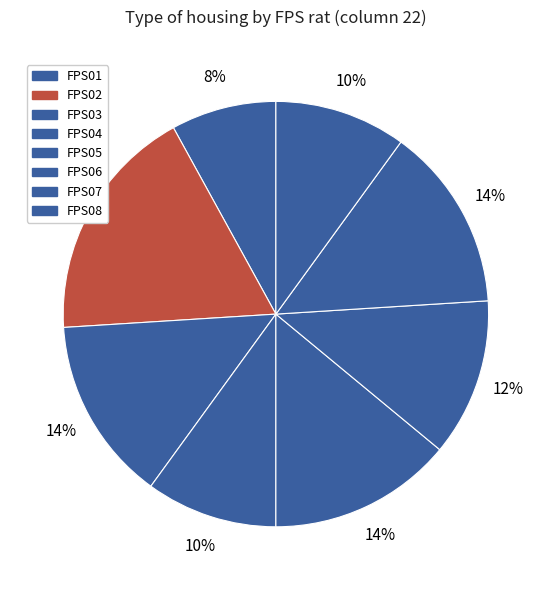

To the nearest percent, what is the average slice percentage?

12%